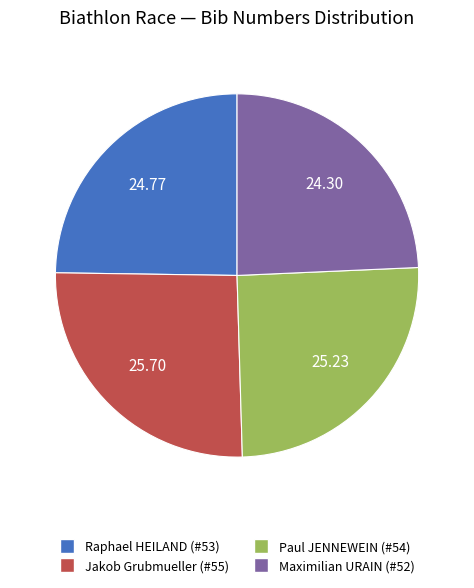

Does any single category account for the majority?

No